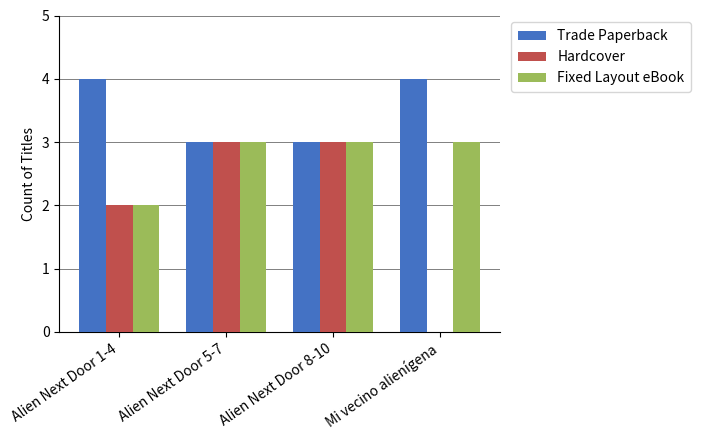

What is the greatest value displayed?

4